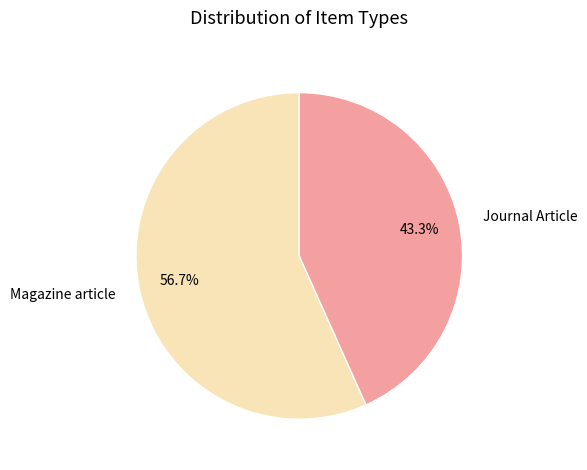

What portion of the pie excludes Journal Article?

56.7%